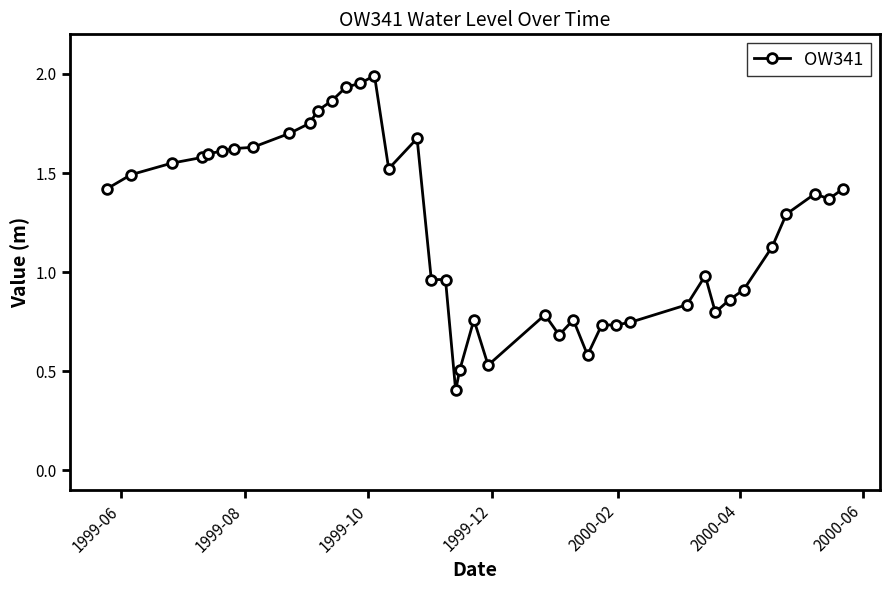

What is the minimum value shown in the chart?

0.4